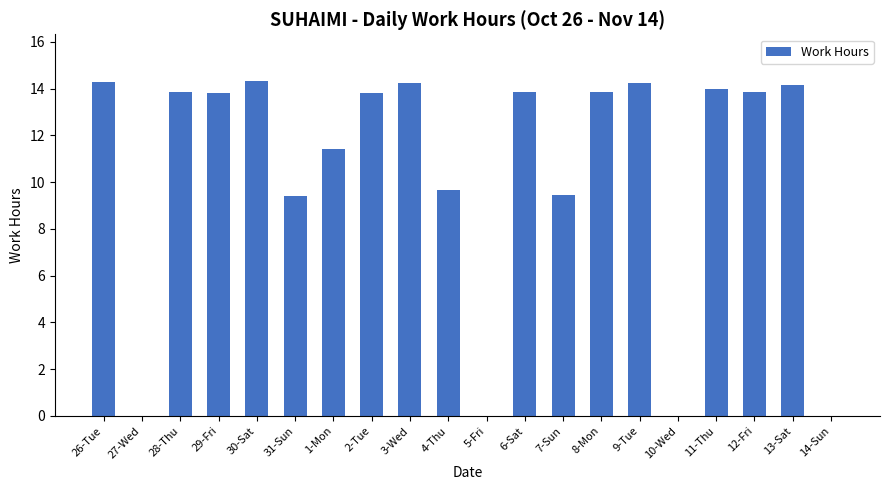

Approximately how many times larger is the value at 9-Tue compared to 3-Wed?

1.0